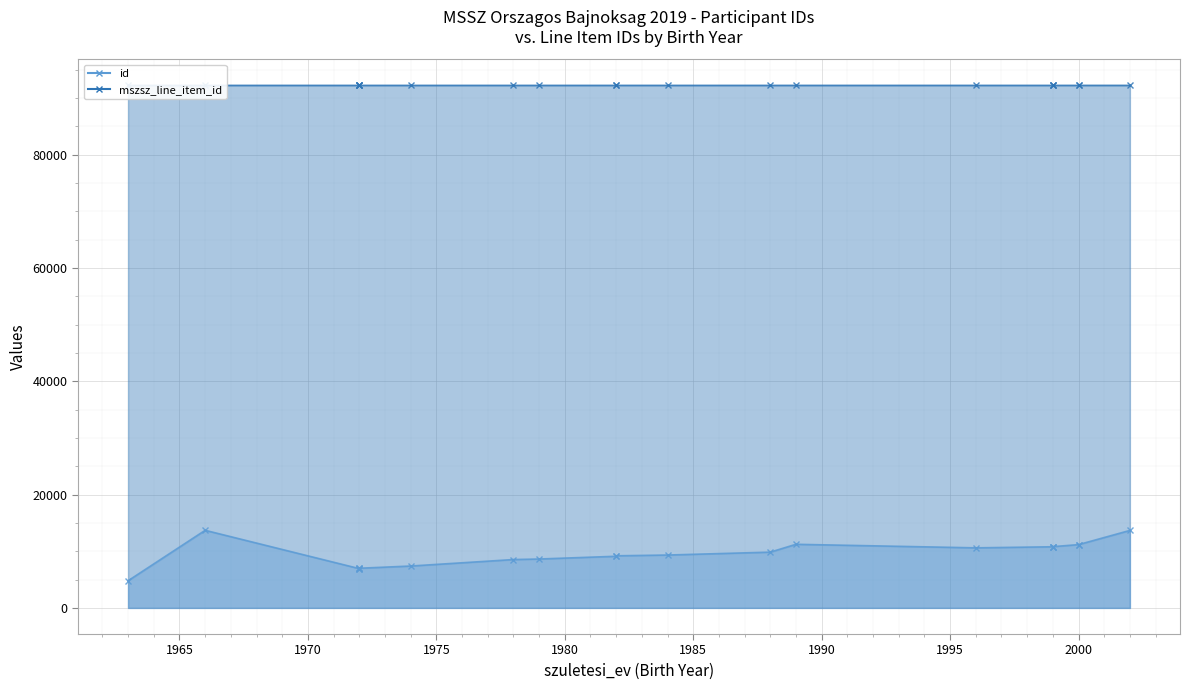

Which series has the largest total across all categories?

mszsz_line_item_id_line